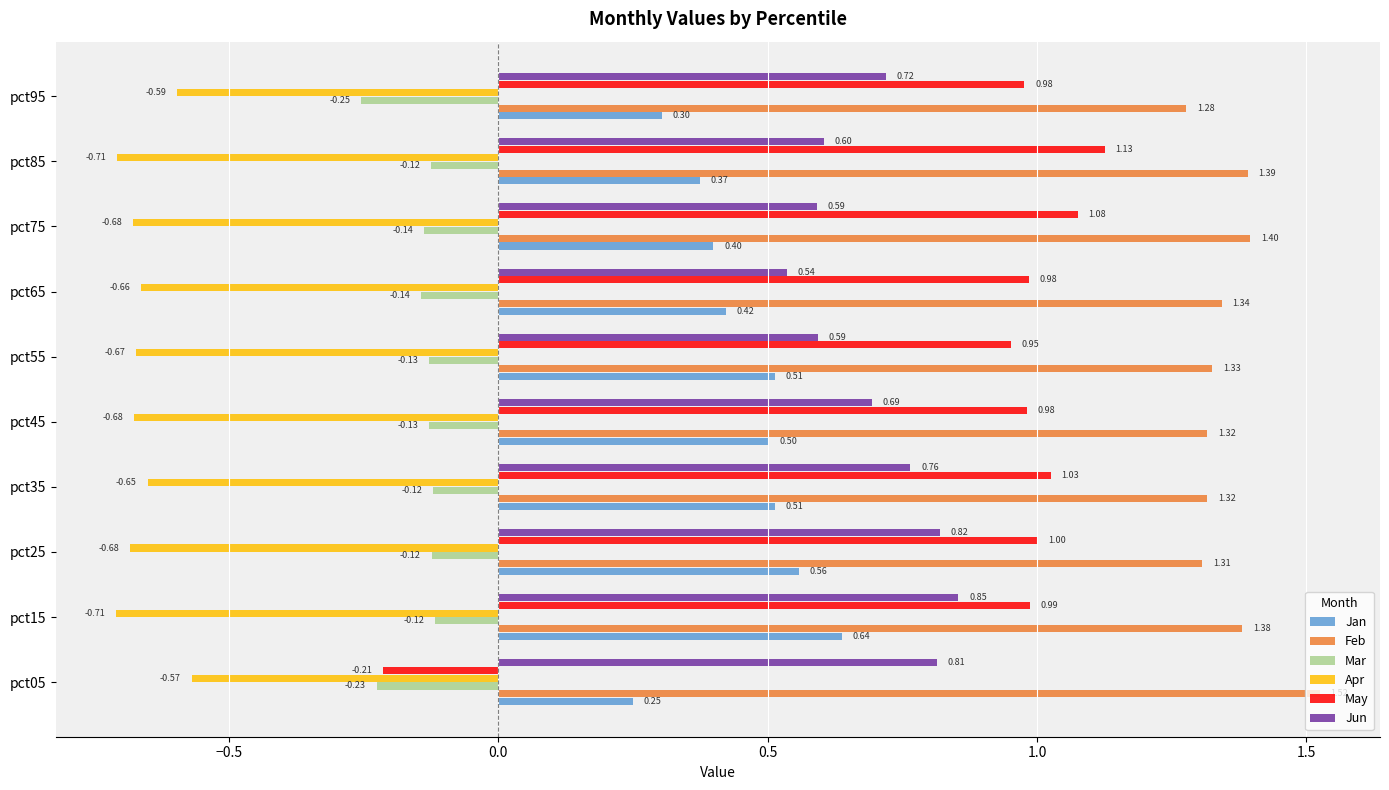

What is the total value across all series at pct25?

2.9